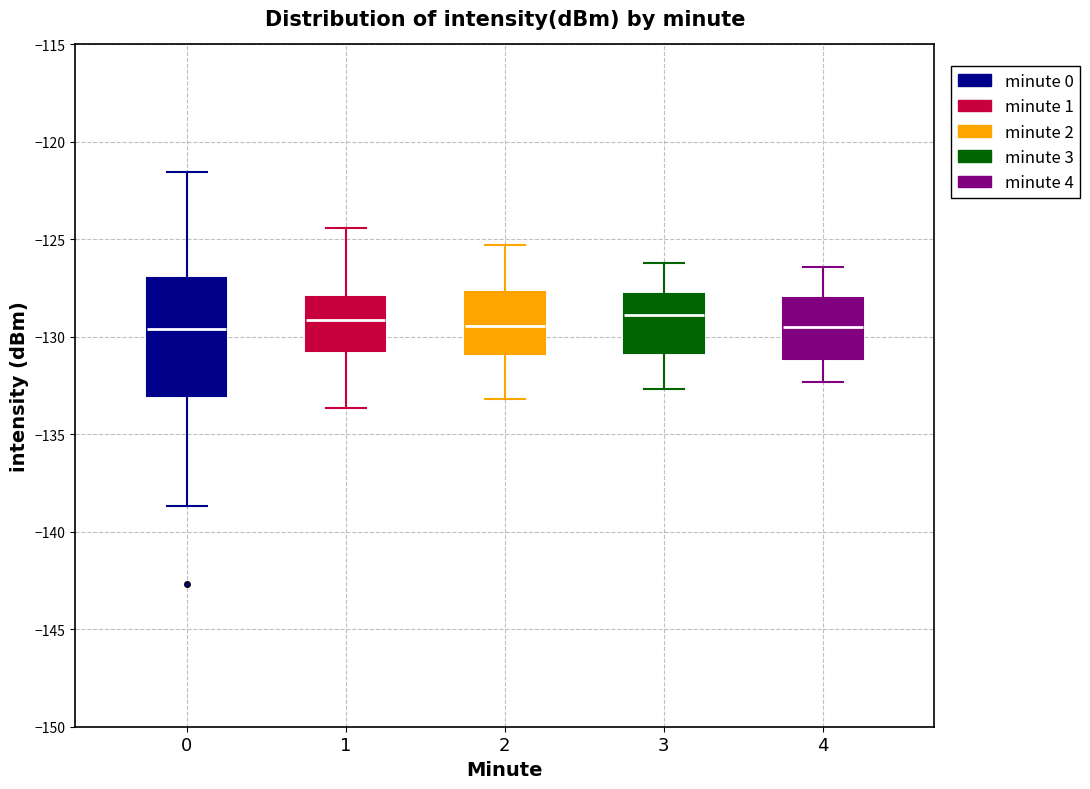

Reading left to right, transcribe this box plot: for each box, give where its median line is, the range the box spans, and where its two whiskers end, as read against the y-axis. The values are not printed on the chart, so give them approximately, as read against the axis.

0: median -129.5, box -133.0 to -127.0, whiskers -138.5 to -121.5
1: median -129.0, box -130.5 to -128.0, whiskers -133.5 to -124.5
2: median -129.5, box -131.0 to -127.5, whiskers -133.0 to -125.5
3: median -129.0, box -131.0 to -128.0, whiskers -132.5 to -126.0
4: median -129.5, box -131.0 to -128.0, whiskers -132.5 to -126.5